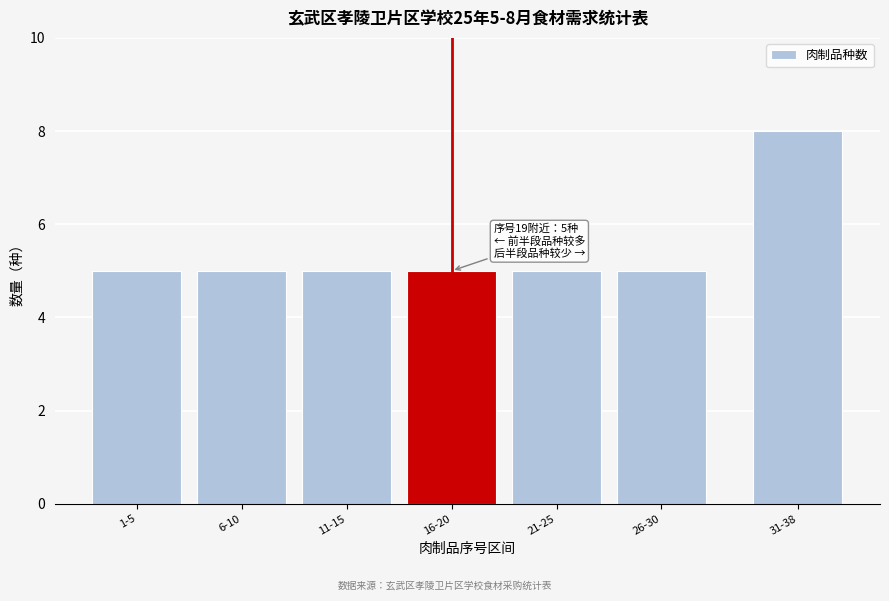

Reading left to right, transcribe all the data shown in this chart.

1-5=5	6-10=5	11-15=5	16-20=5	21-25=5	26-30=5	31-38=8